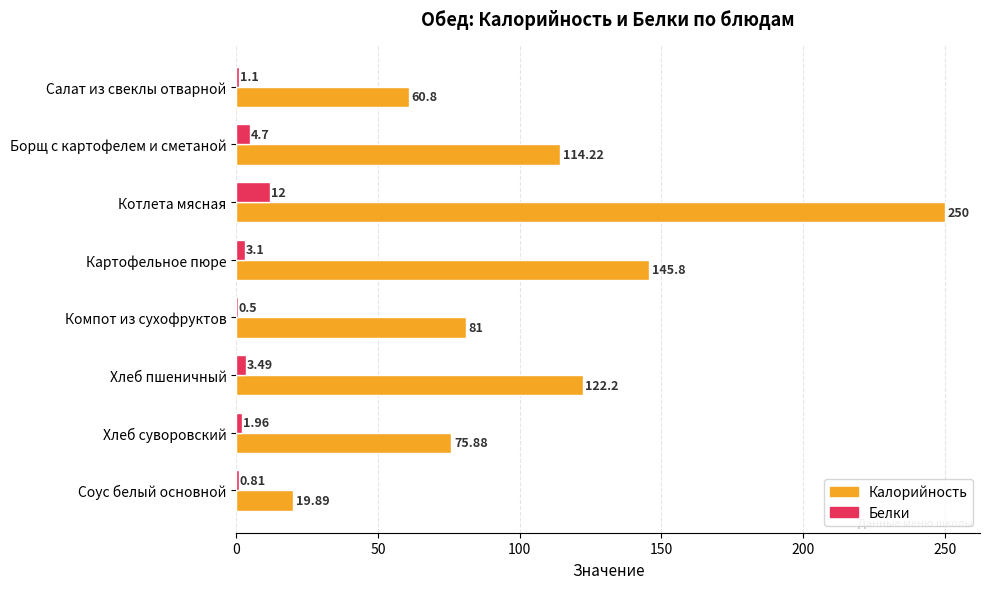

At which category is the sum across all series the highest?

Котлета мясная